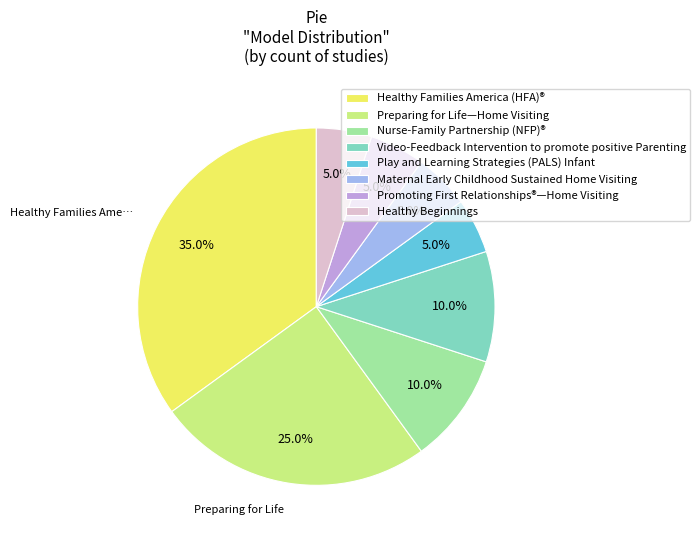

What percentage do Nurse-Family Partnership (NFP)® and Healthy Families America (HFA)® together represent?

45.0%